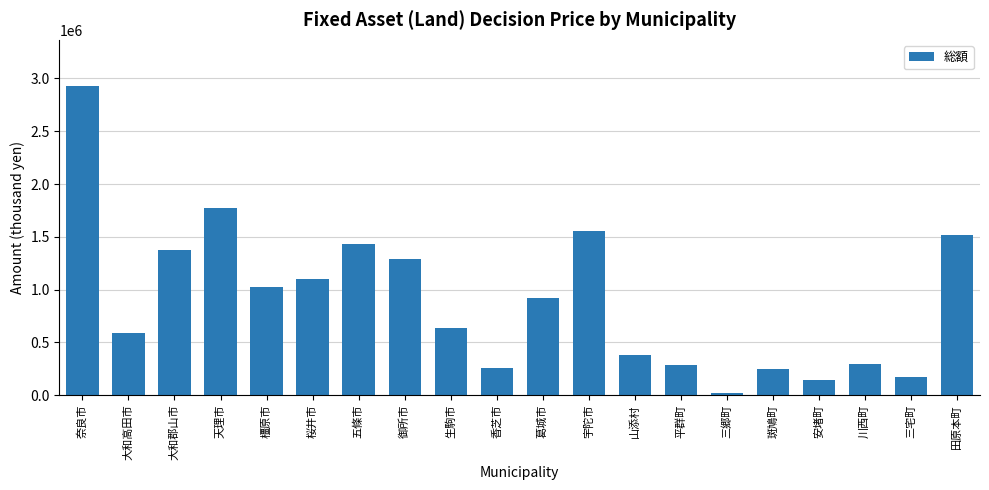

What is the change in value from 大和郡山市 to 三郷町?

-1349151